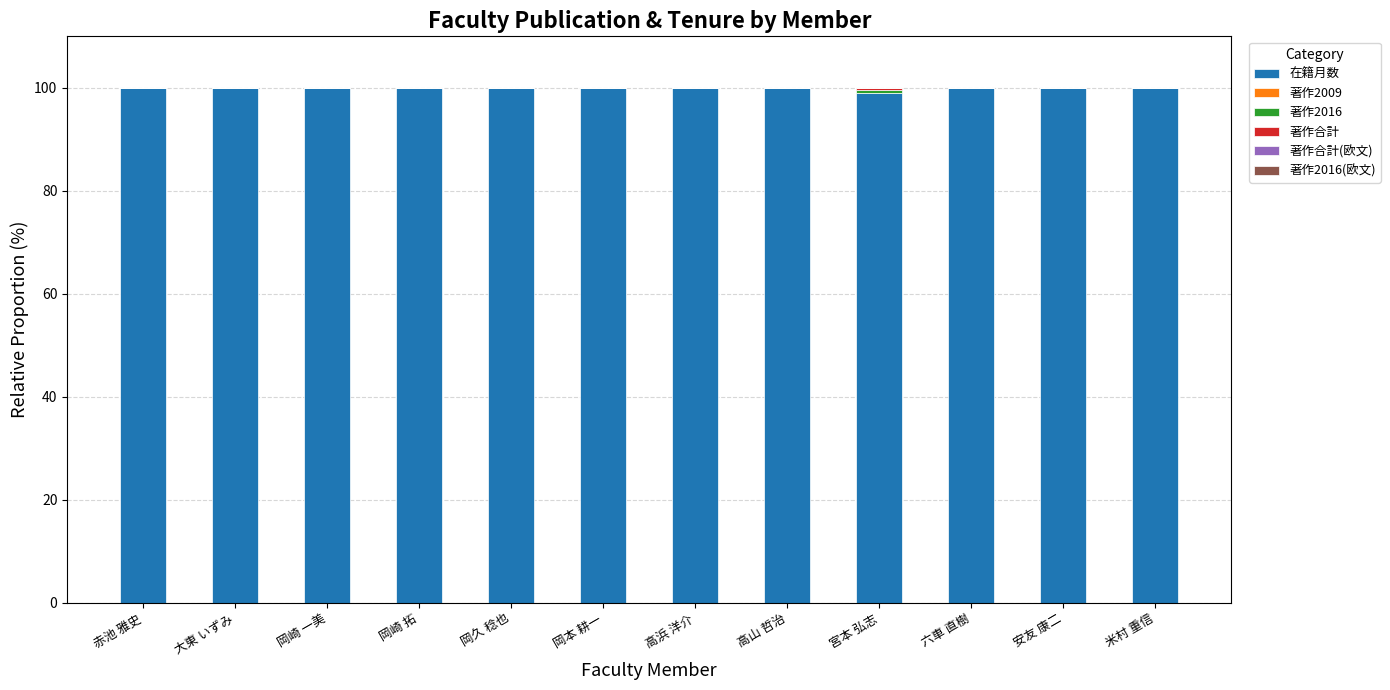

What is the total value across all series at 岡本 耕一?

100.0